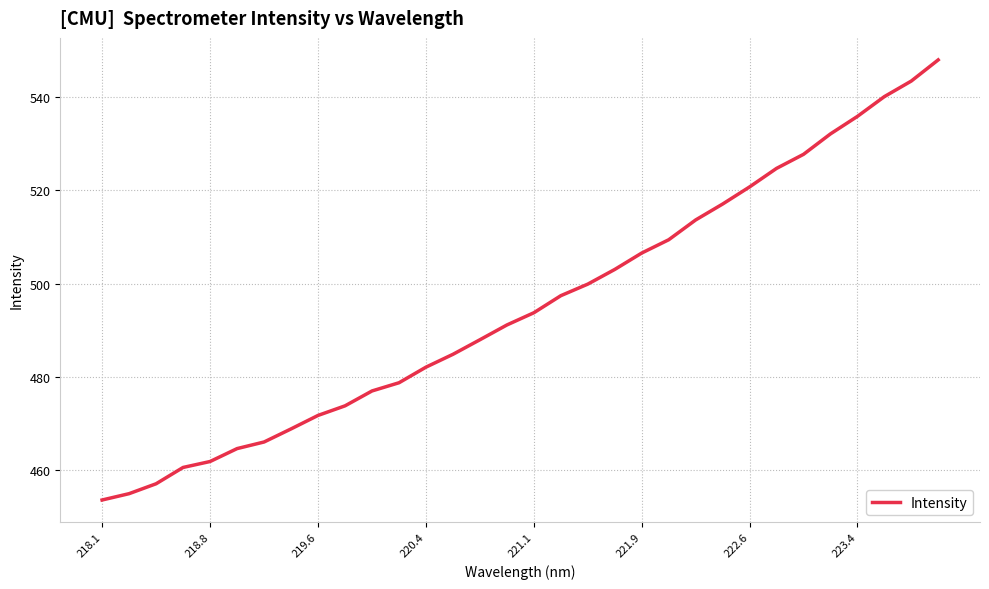

How many series are shown in this chart?

1